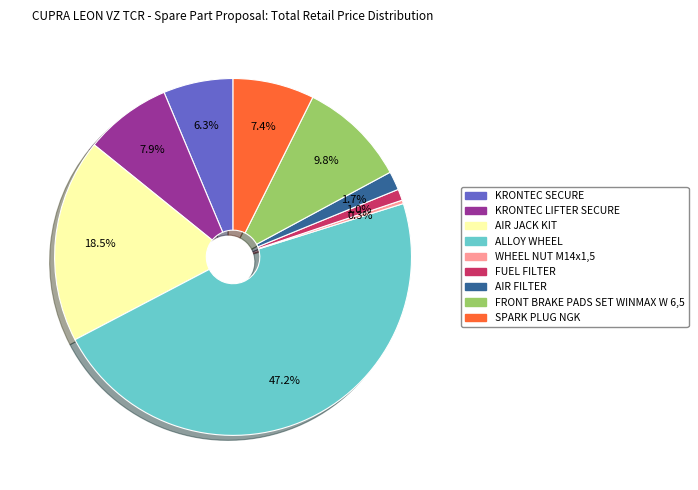

True or false: FRONT BRAKE PADS SET WINMAX W 6,5 accounts for 10% of the total.

True